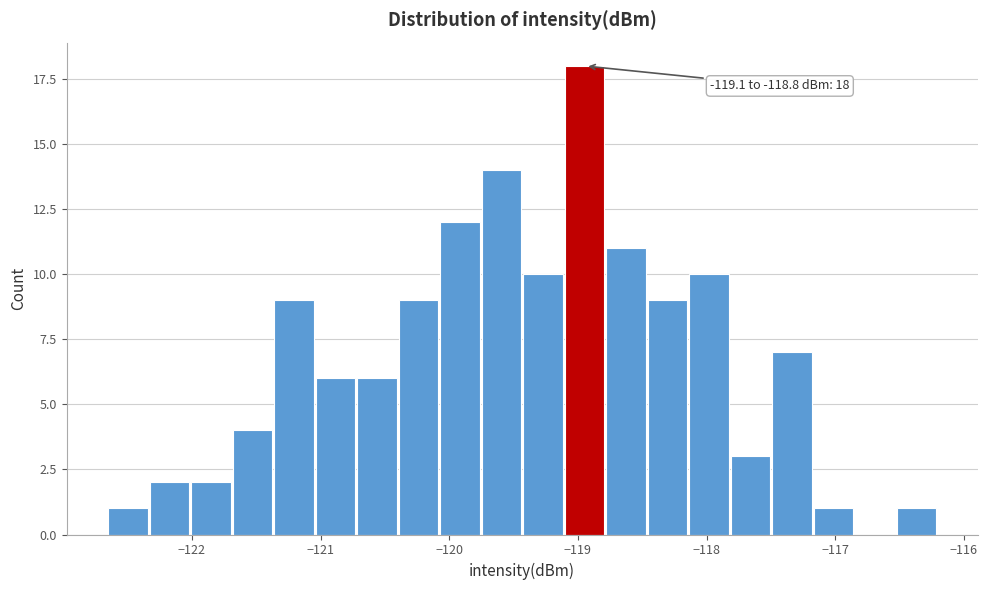

Read against the x-axis, roughly where is the centre of the tallest bar?

-118.9